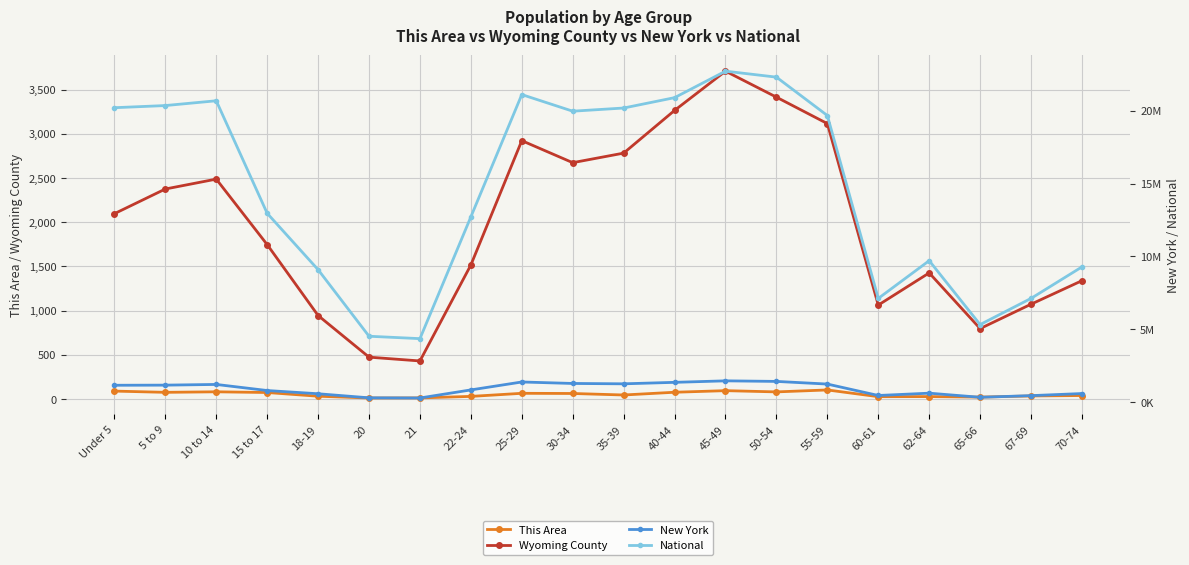

Count the number of categories in the chart.

20